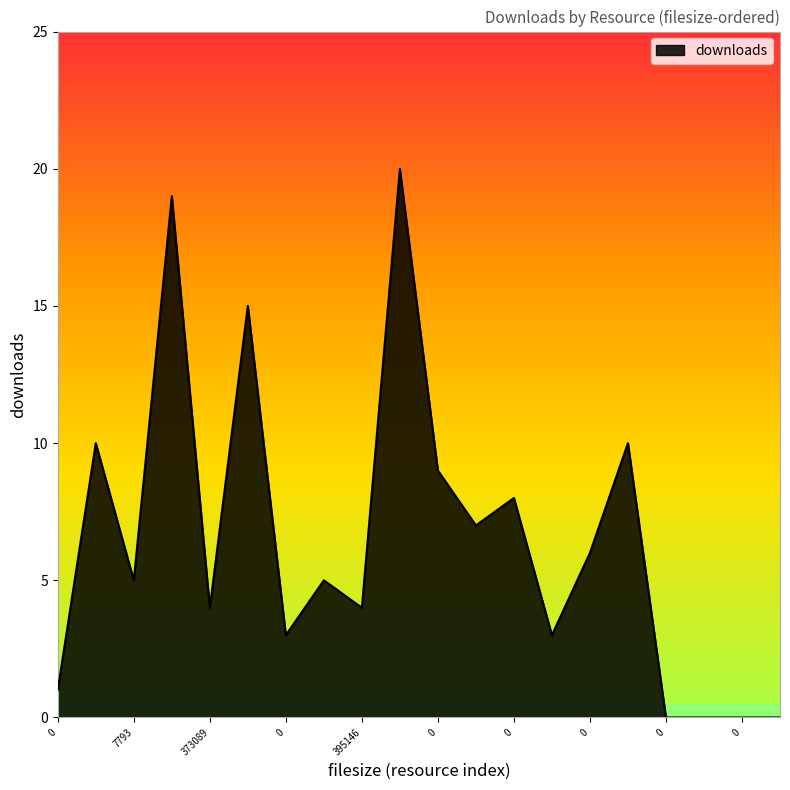

What is the maximum value shown in the chart?

20